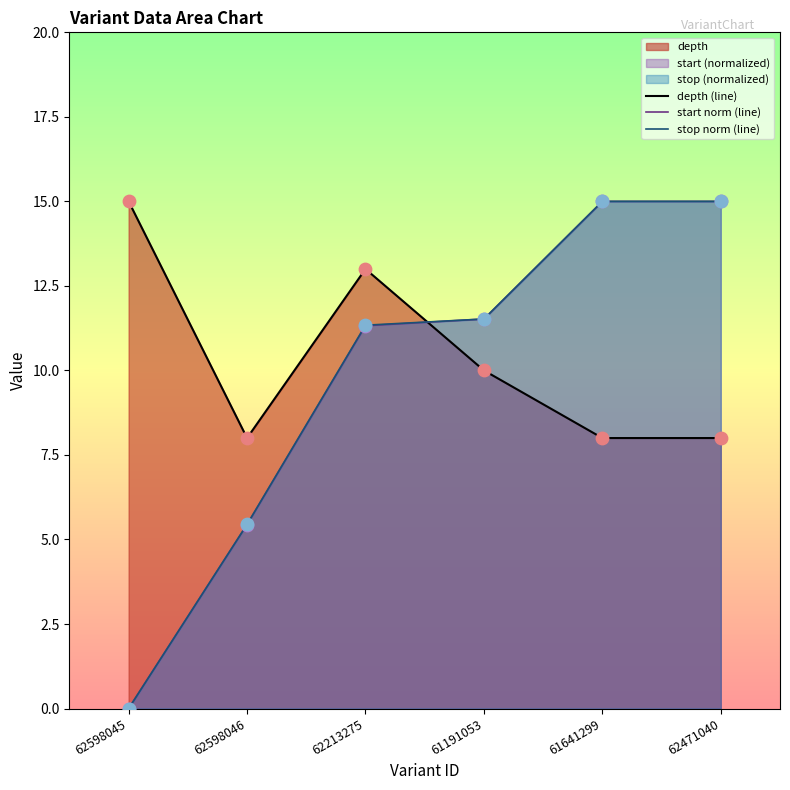

Is the value of depth (line) at 62471040 greater than the value of stop norm (line) at 61641299?

No